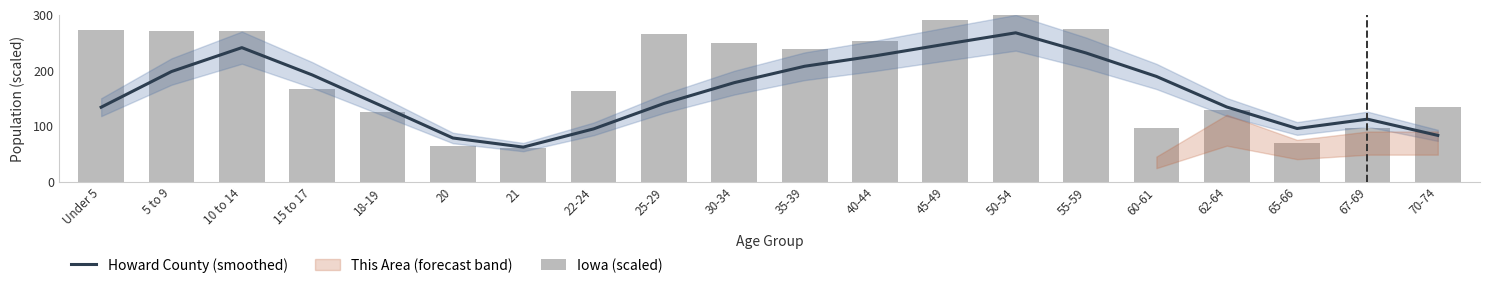

True or false: Iowa (scaled) has a value of 55.2 at 15 to 17.

False